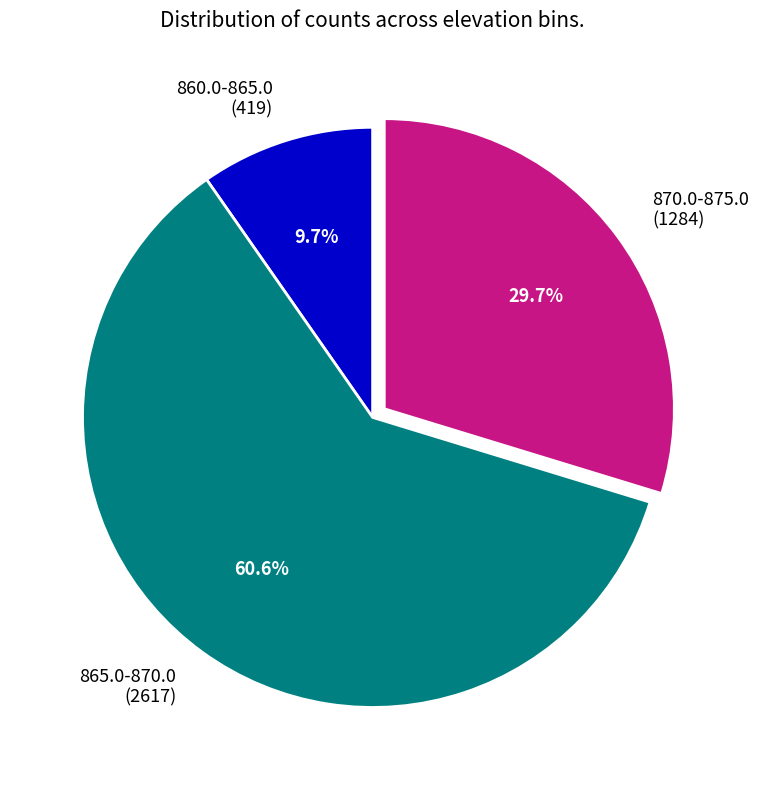

What is the ratio of the value at 865.0-870.0 (2617) to the value at 870.0-875.0 (1284)?

2.0